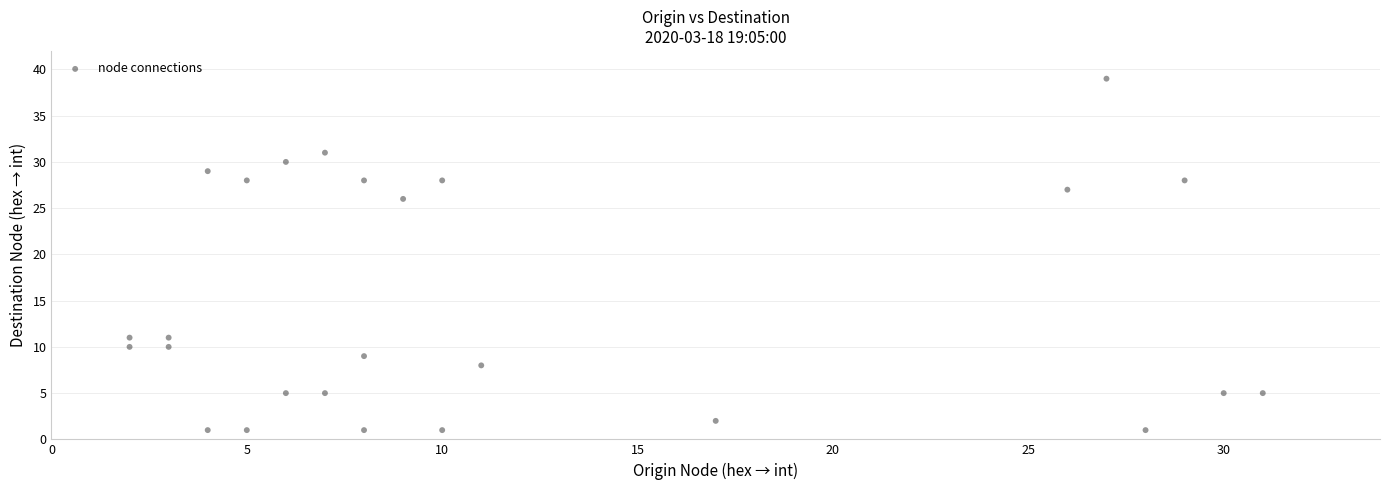

What is the range of Y values (max minus min)?

38